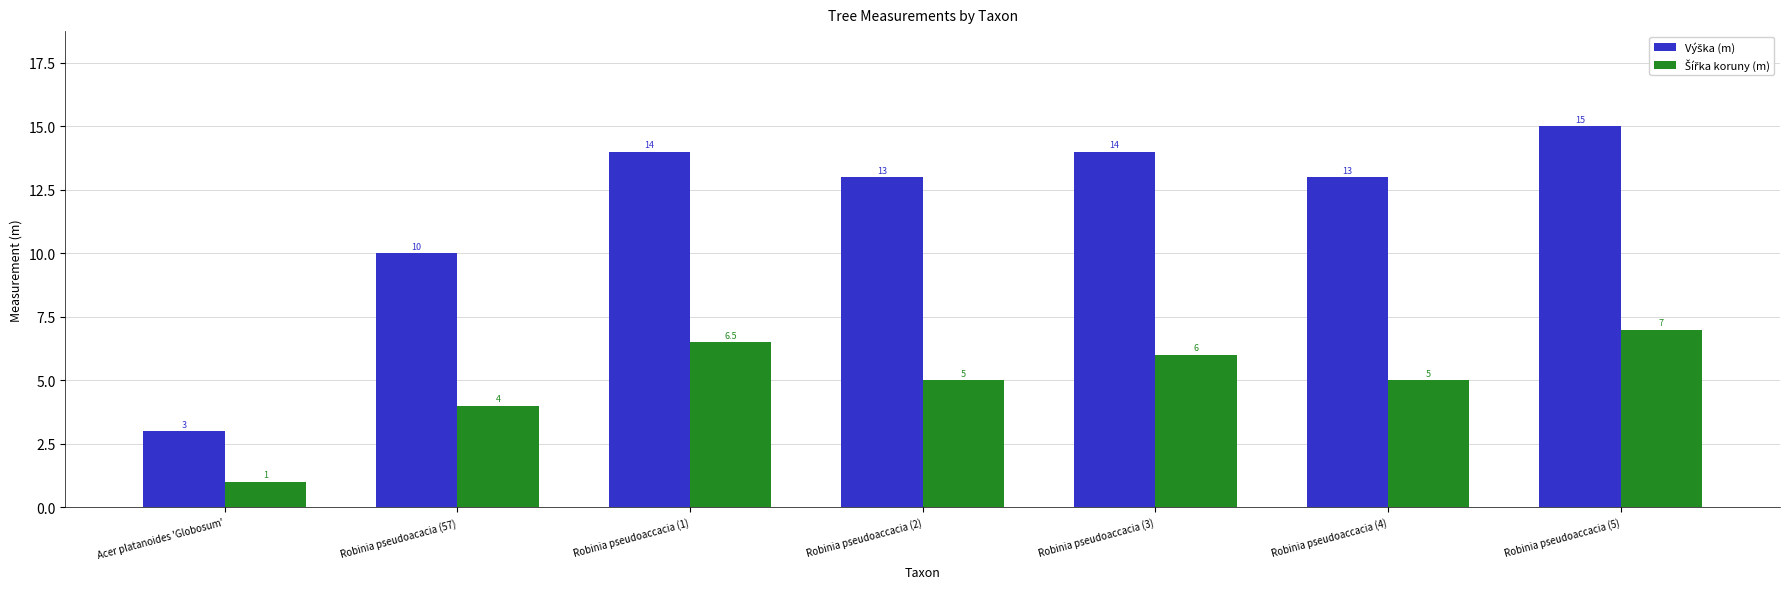

At how many categories does at least one series exceed 12?

5